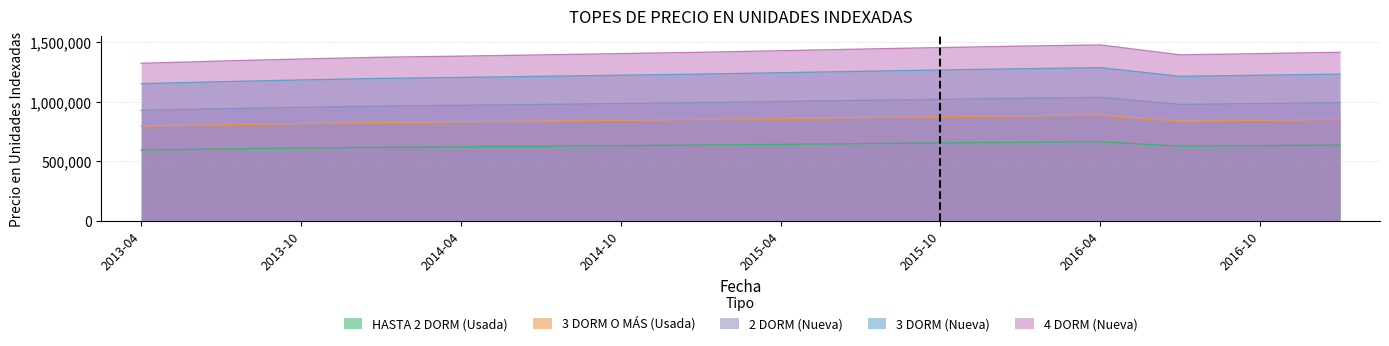

Rank the series by their maximum value, from highest to lowest.

4 DORM (Nueva), 3 DORM (Nueva), 2 DORM (Nueva), 3 DORM O MÁS (Usada), HASTA 2 DORM (Usada)